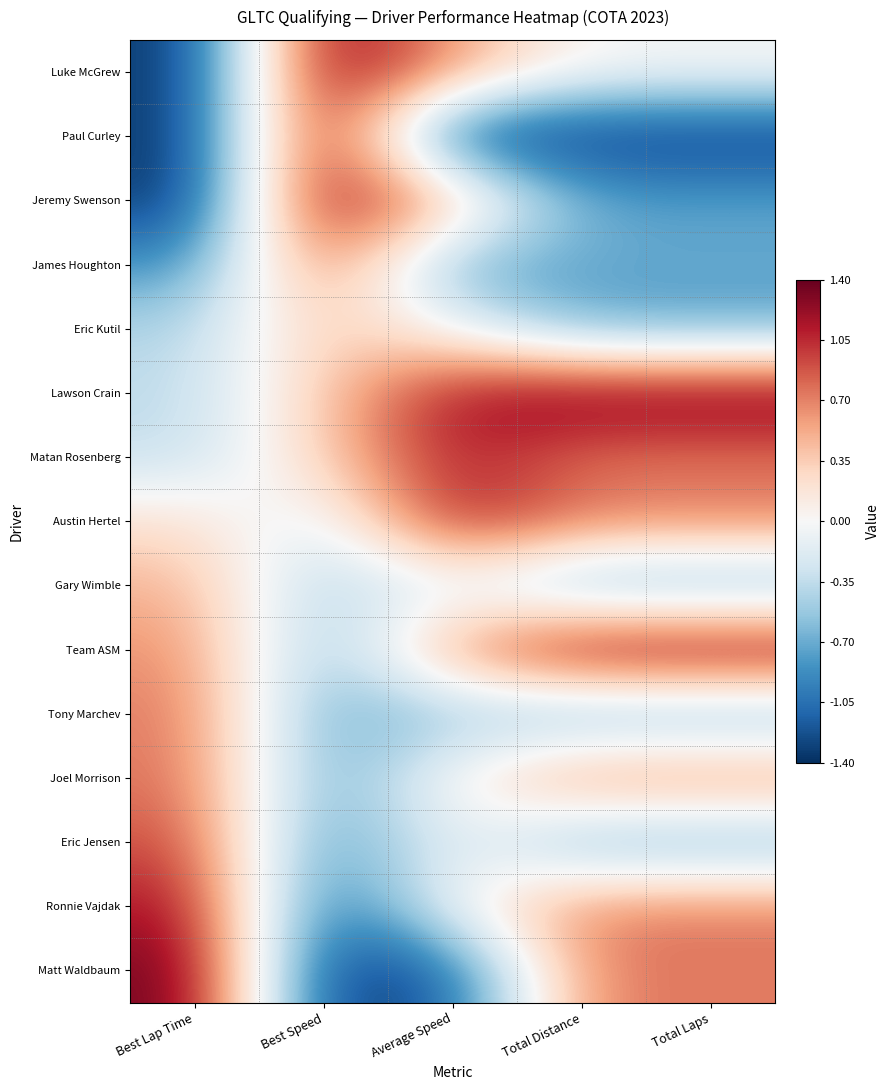

What is the greatest value displayed?

1.4